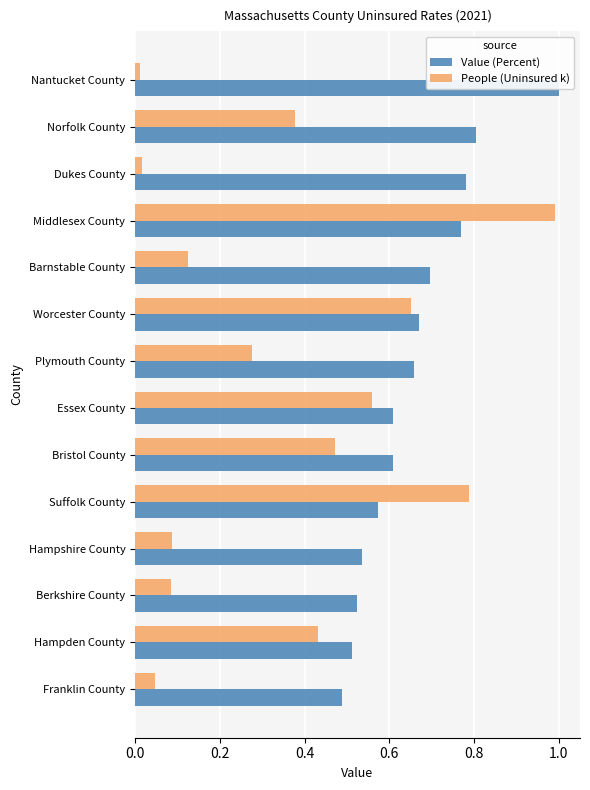

Reading right to left, what are all the values shown in this chart?

Value (Percent): 1.0	0.8	0.8	0.8	0.7	0.7	0.7	0.6	0.6	0.6	0.5	0.5	0.5	0.5
People (Uninsured k): 0.0	0.4	0.0	1.0	0.1	0.7	0.3	0.6	0.5	0.8	0.1	0.1	0.4	0.0